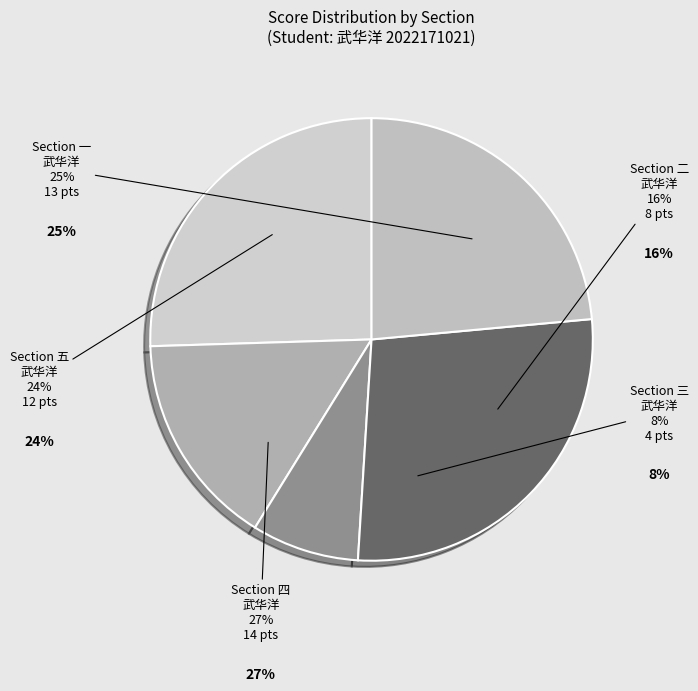

True or false: 2022171021 accounts for 0% of the total.

True